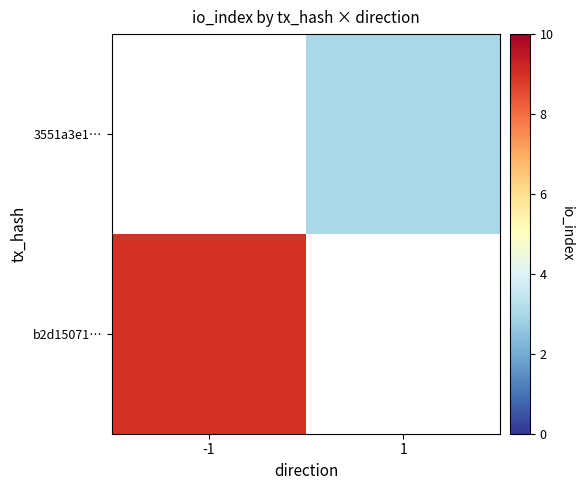

At how many categories does at least one series exceed 6?

1